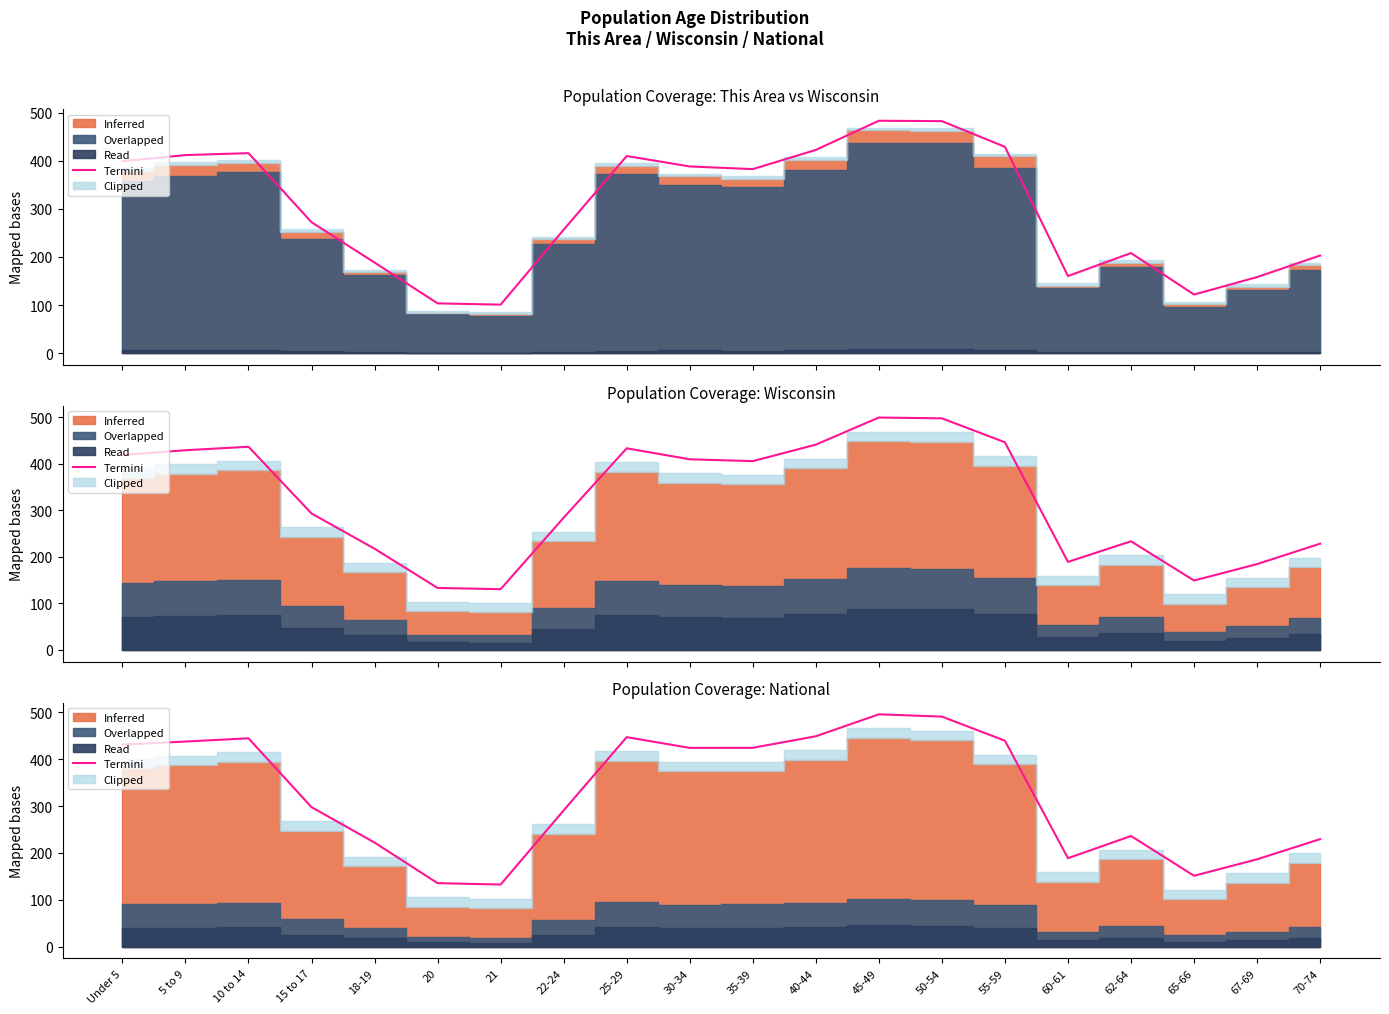

What is the label of the 15th point from the left?

55-59